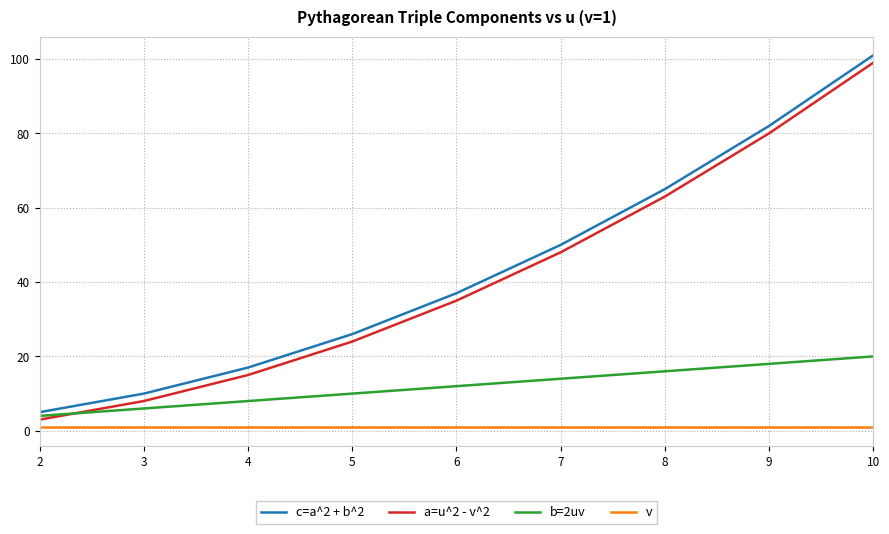

Reading left to right, transcribe all the data shown in this chart.

c=a^2 + b^2: 5	10	17	26	37	50	65	82	101
a=u^2 - v^2: 3	8	15	24	35	48	63	80	99
b=2uv: 4	6	8	10	12	14	16	18	20
v: 1	1	1	1	1	1	1	1	1